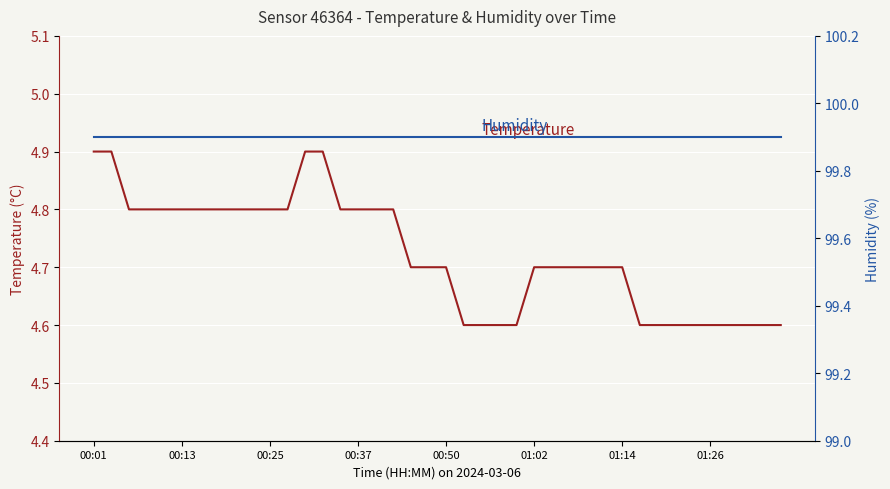

Which series has the widest spread of values?

temperature